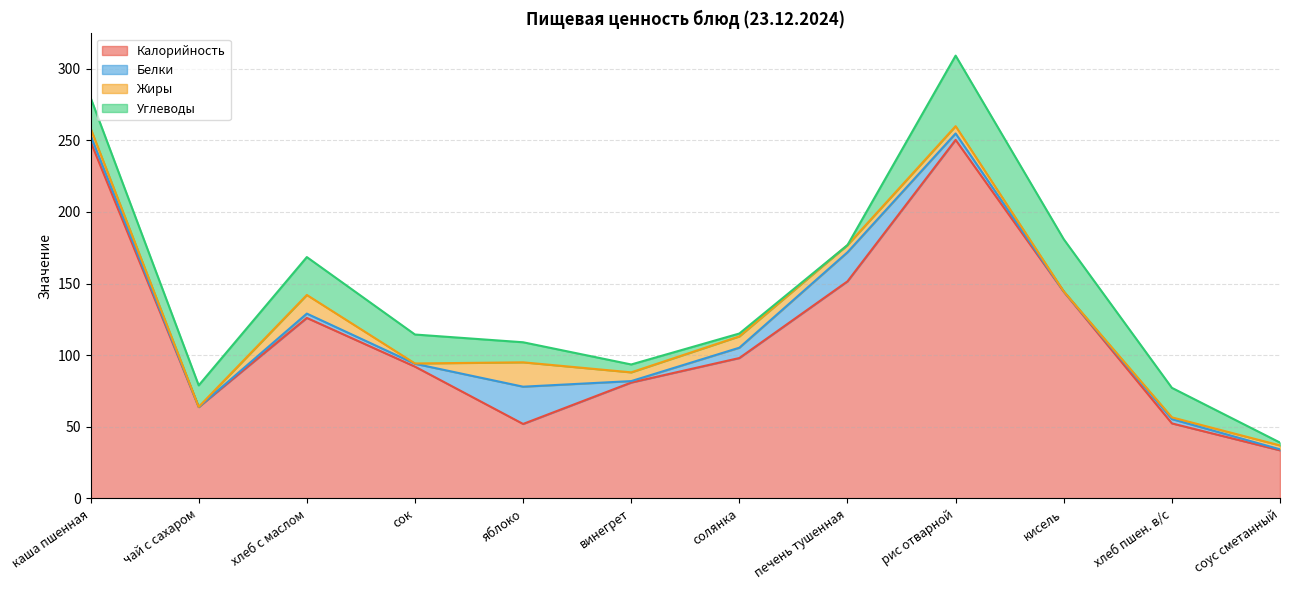

What position from the right is рис отварной?

4